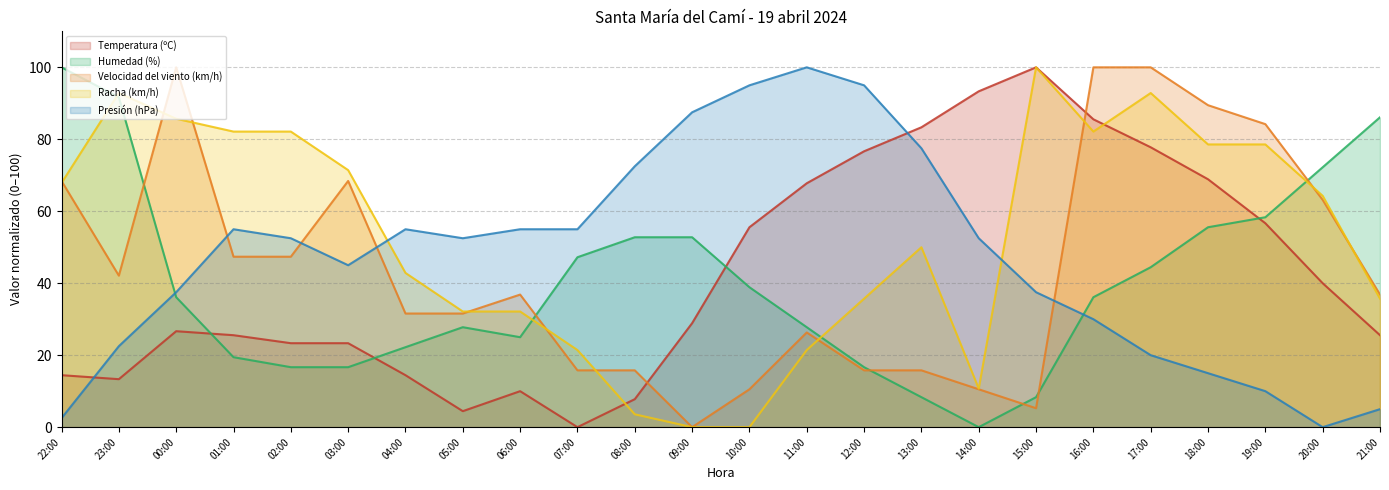

How many categories are shown in the chart?

24